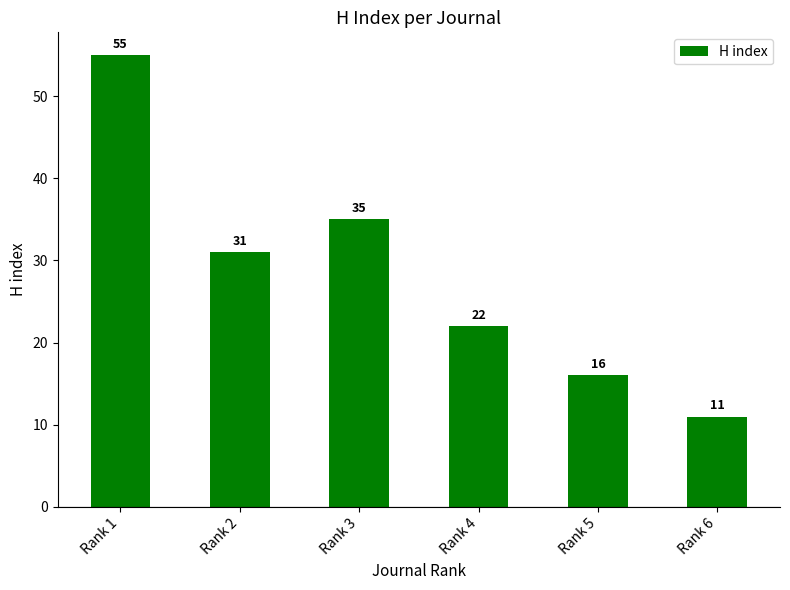

What is the ratio of the value at Rank 2 to the value at Rank 6?

2.8